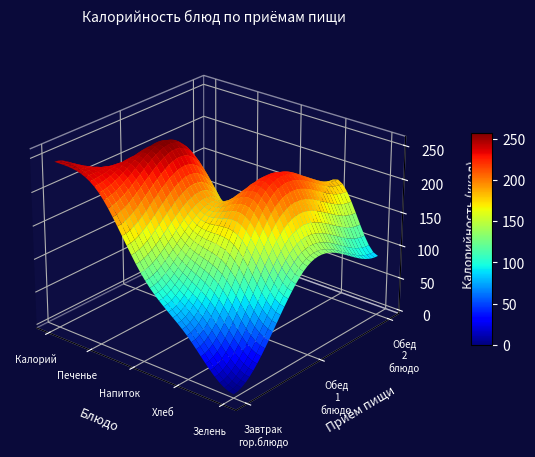

At which label is Обед 2 блюдо closest to 90?

Зелень